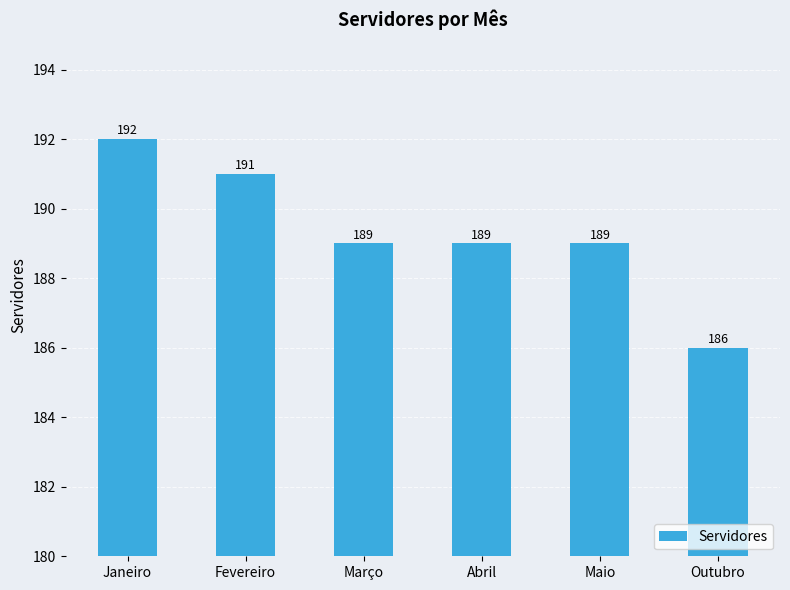

How many values are below 189?

1